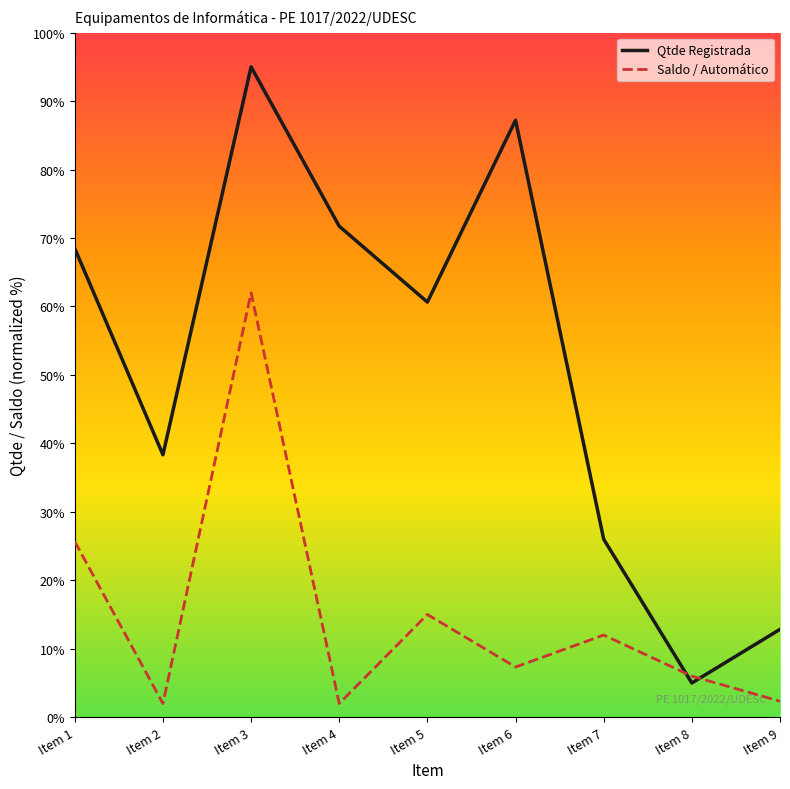

How many intersections are there between Saldo / Automático and Qtde Registrada?

2